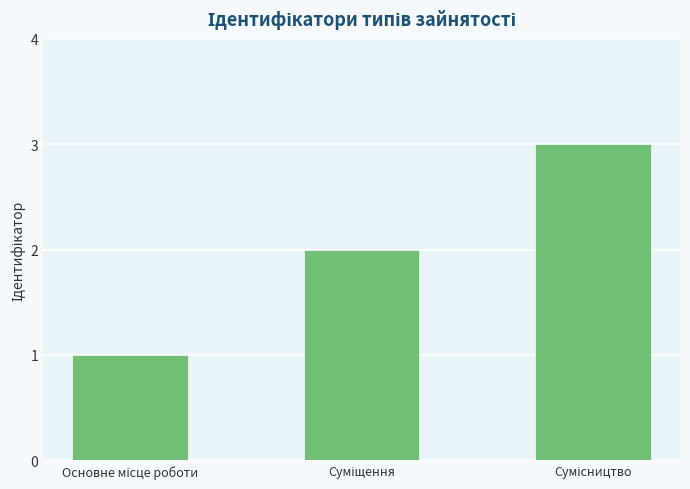

What is the sum of all values?

6